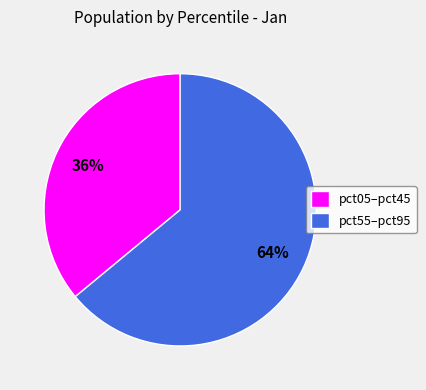

Is the sum of pct55–pct95 and pct05–pct45 greater than half?

Yes